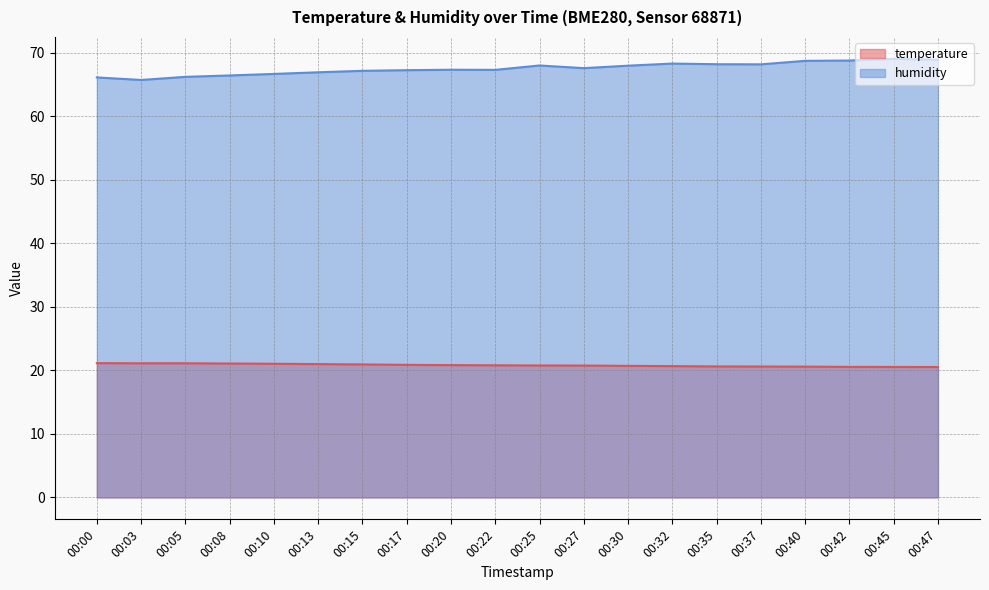

Rank the series by their maximum value, from lowest to highest.

temperature, humidity